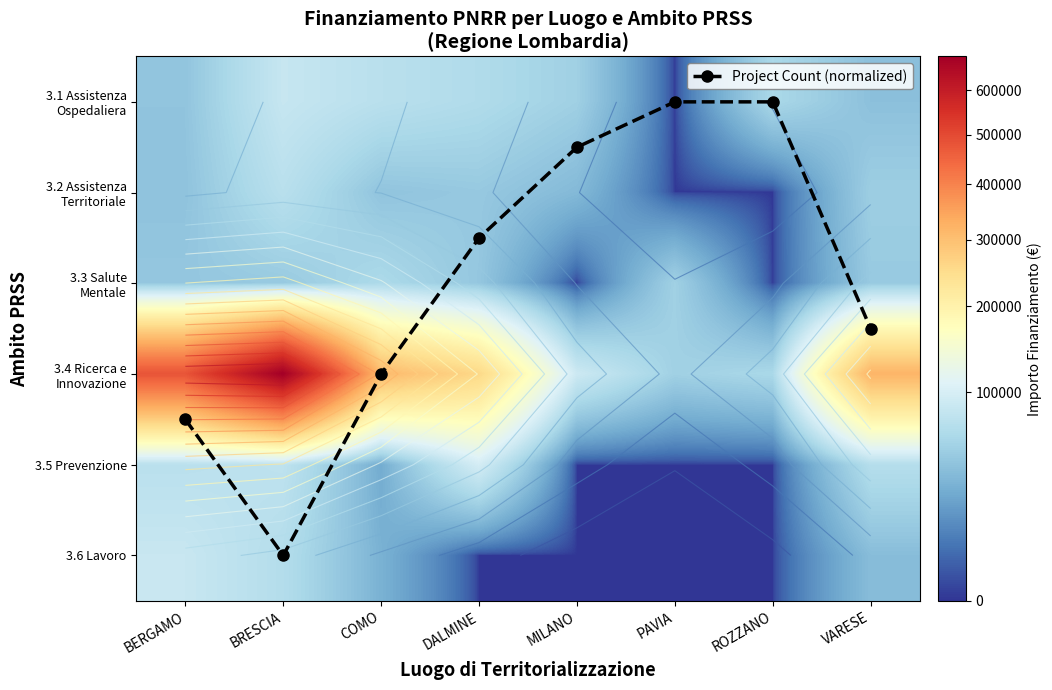

How many Project Count (normalized) values are between 0 and 3?

6